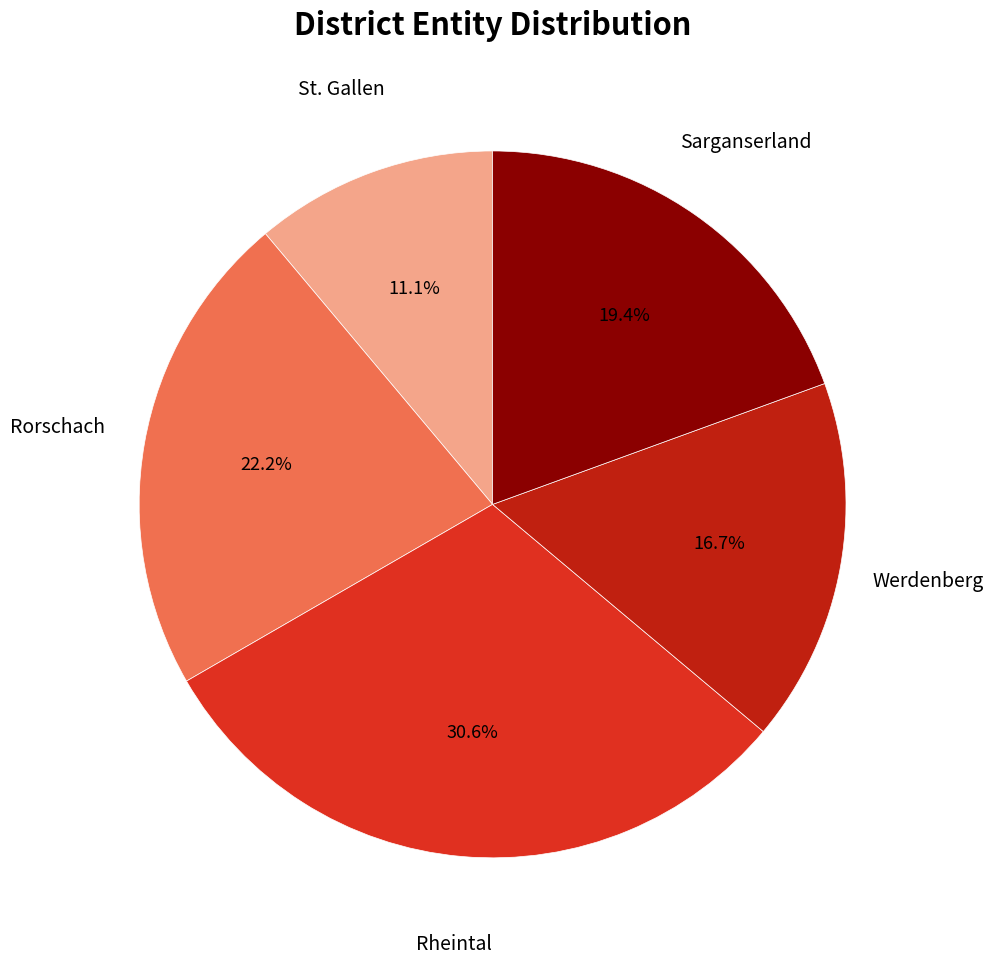

Rank the categories by value from highest to lowest.

Rheintal, Rorschach, Sarganserland, Werdenberg, St. Gallen